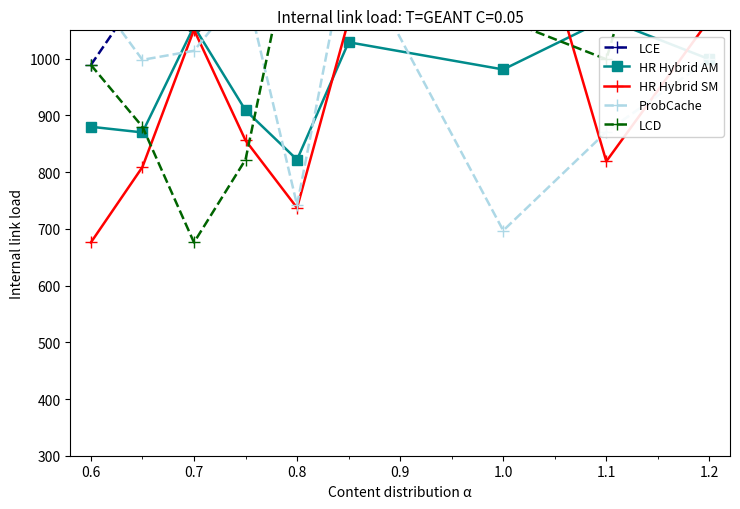

Rank the series by their maximum value, from highest to lowest.

LCE, LCD, HR Hybrid SM, ProbCache, HR Hybrid AM